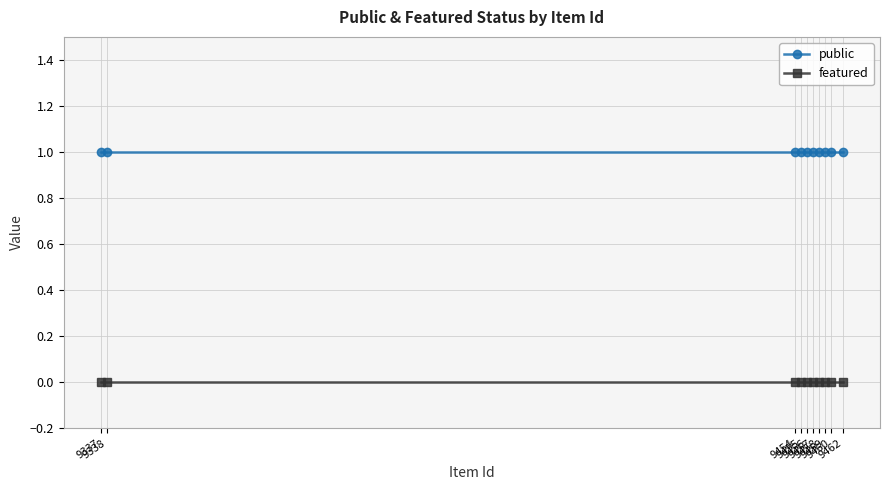

How many categories are shown in the chart?

10